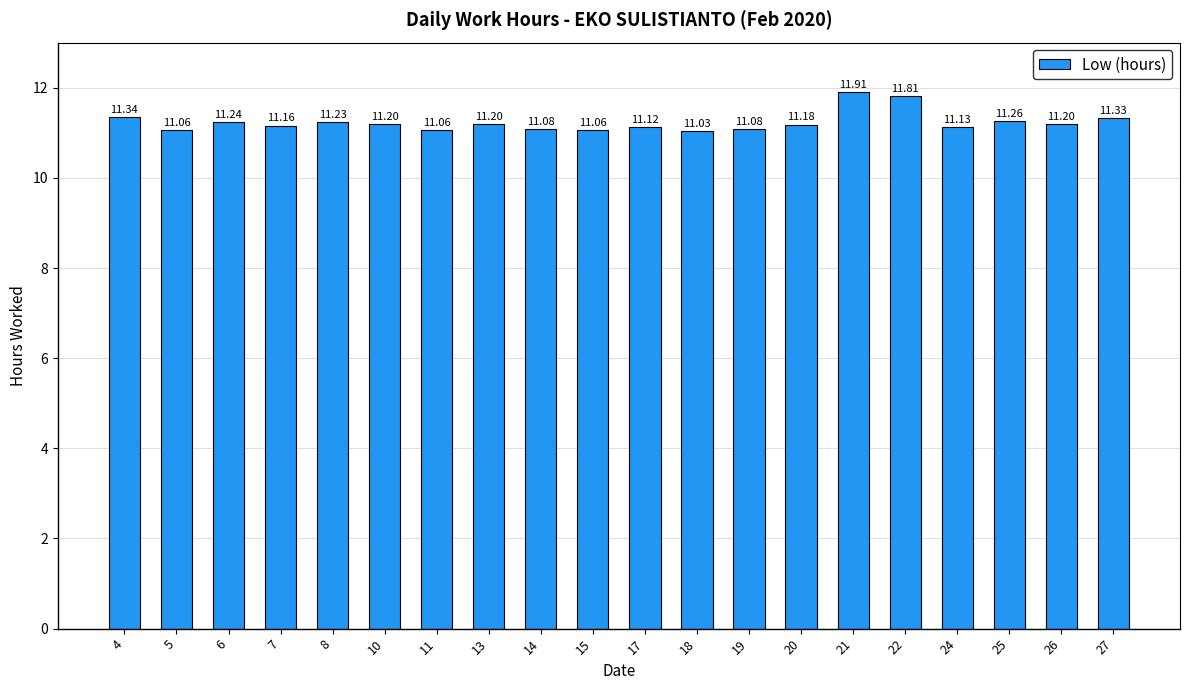

Which label corresponds to the smallest value in the chart?

18